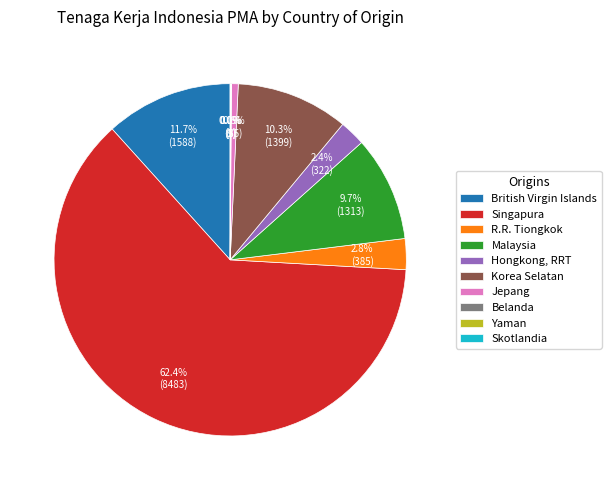

Is there any slice that represents more than half of the pie?

Yes